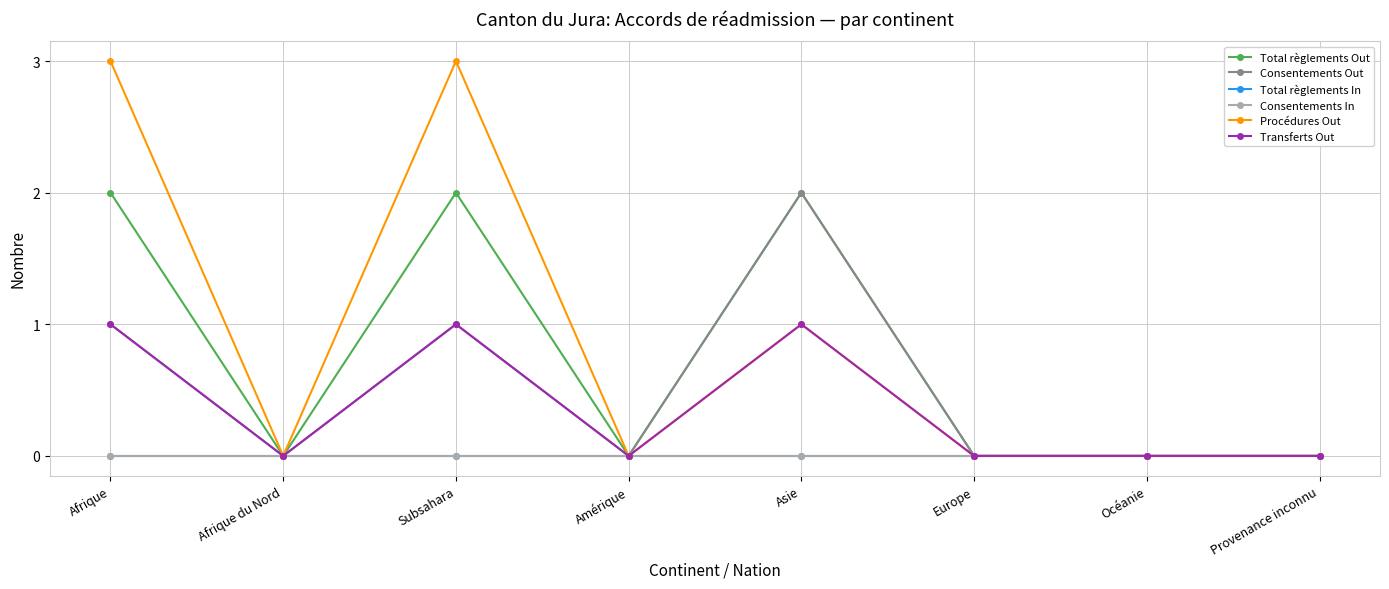

Is this an area chart (filled region under the line)?

No